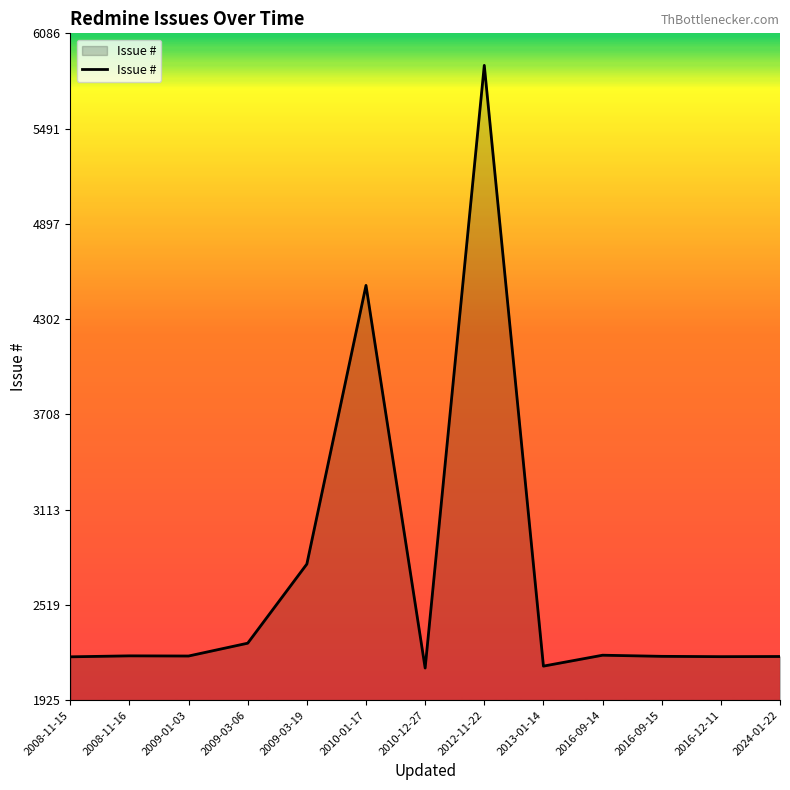

Which category has the highest value across all series?

2012-11-22